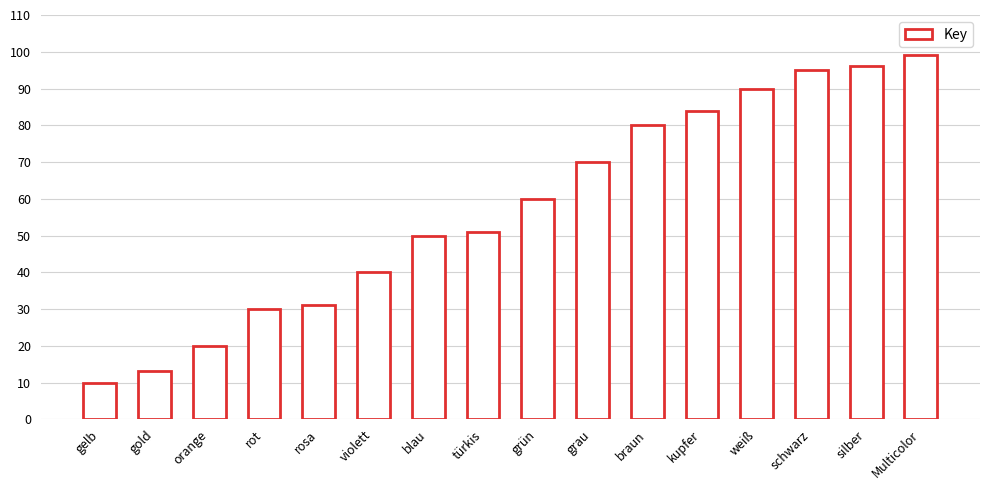

How many bars are there in total?

16